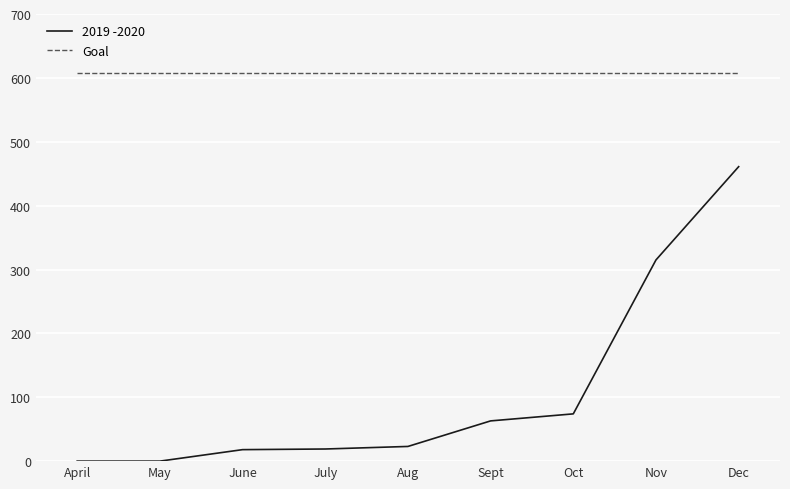

The value of 2019 -2020 at May is 0. True or false?

True